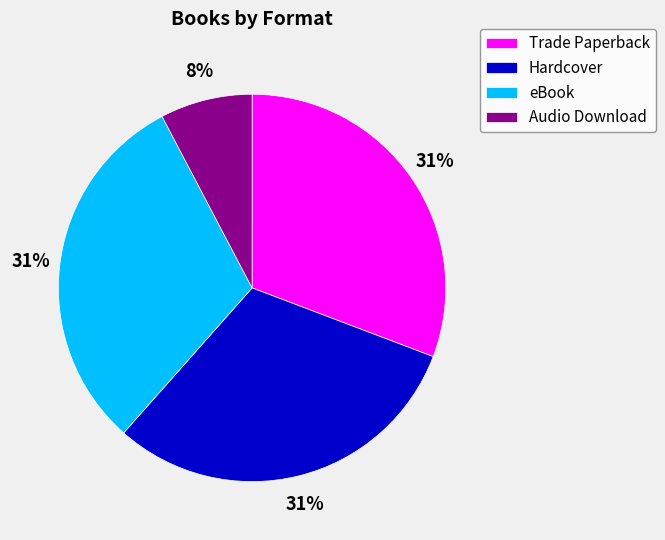

The Hardcover slice represents 31% of the pie. True or false?

True